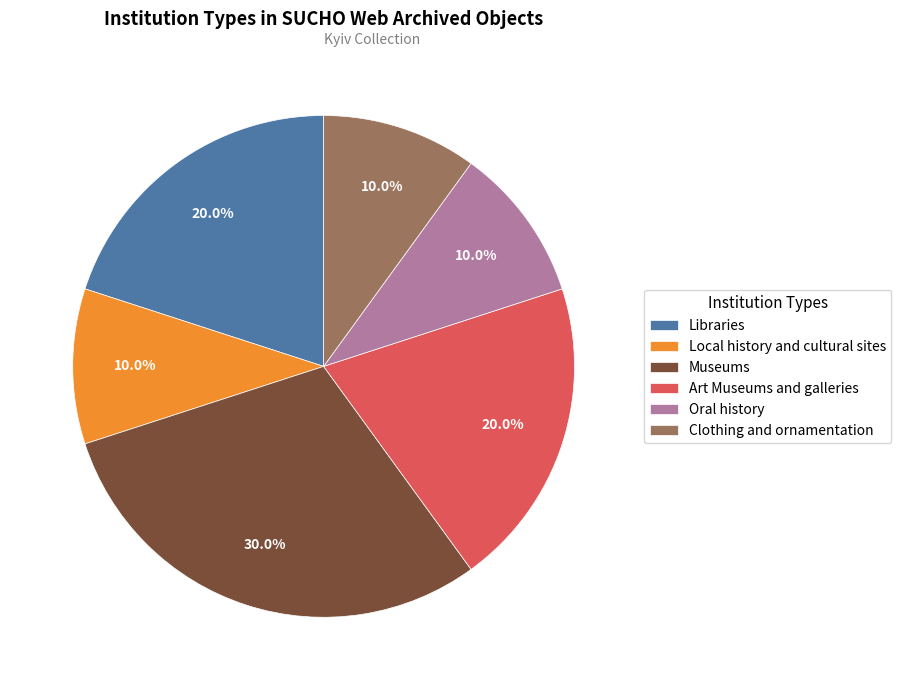

How much of the chart is everything except Clothing and ornamentation?

90.0%